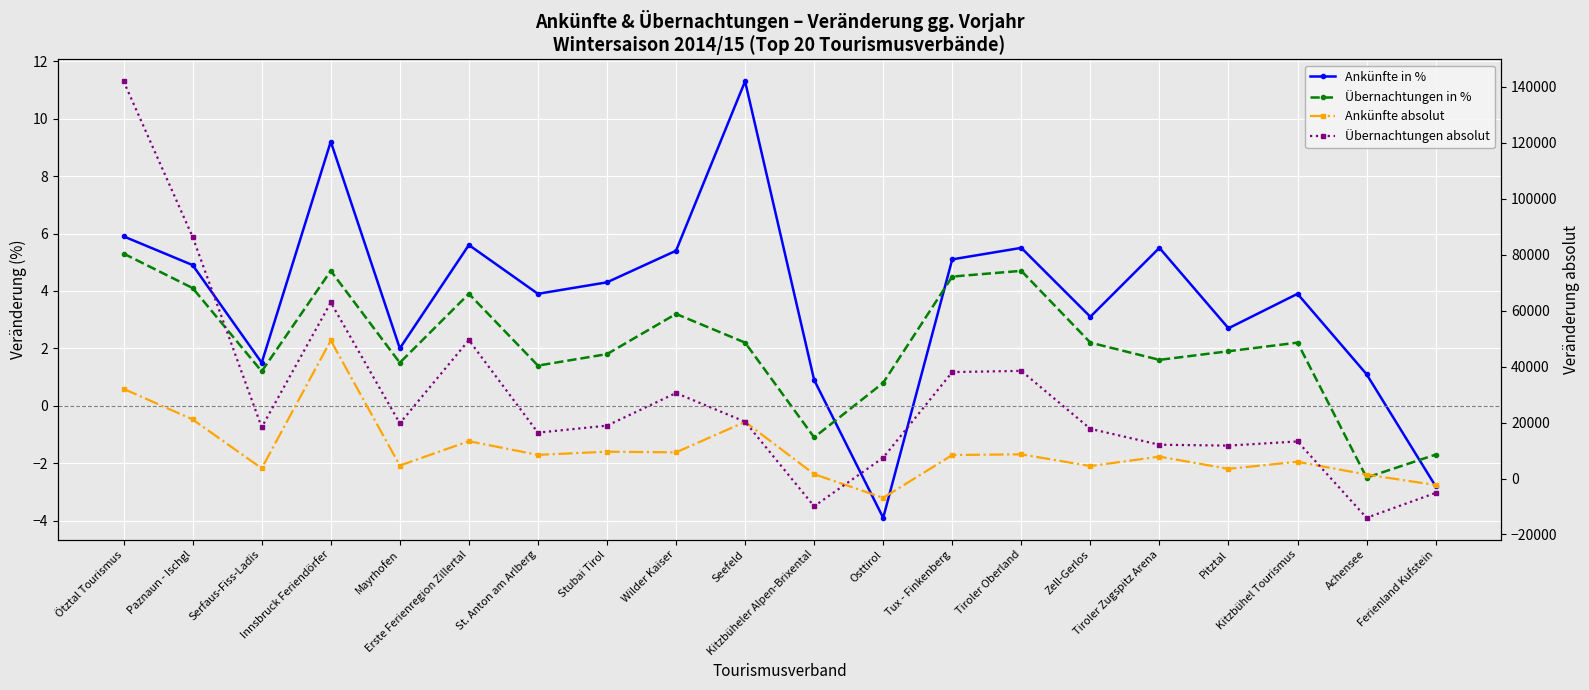

What is the average value of the Ankünfte absolut series?

10222.8